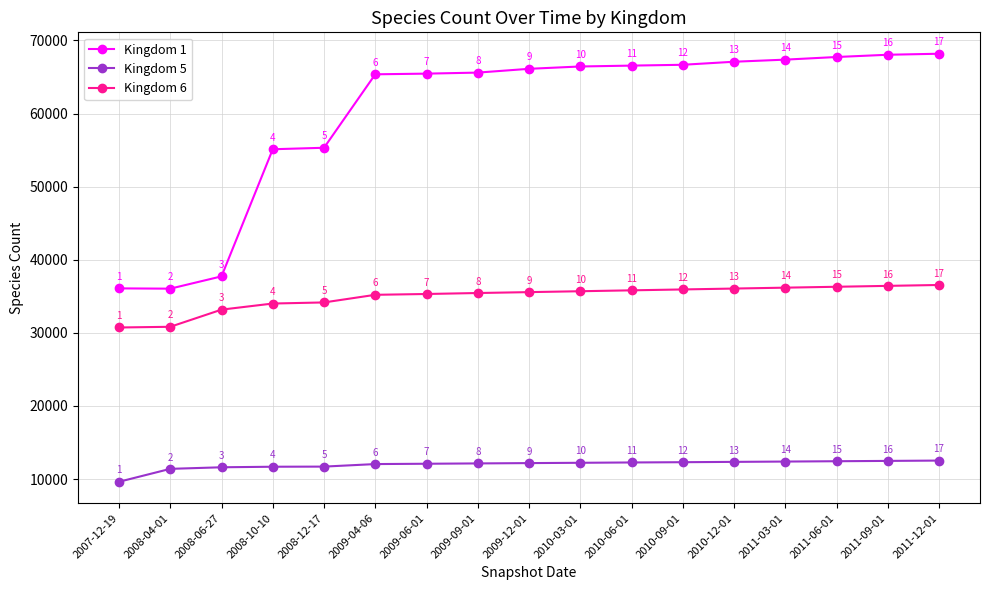

True or false: Kingdom 6 and Kingdom 1 intersect in this chart.

False